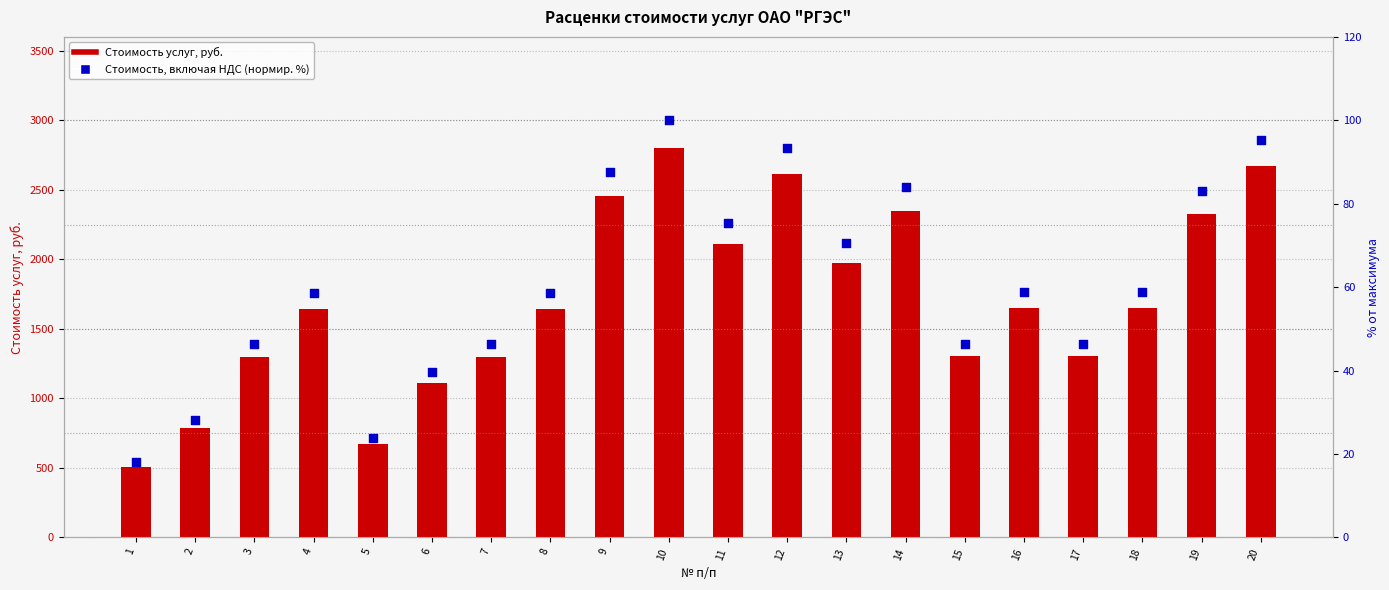

What are all the series names shown in the legend?

Стоимость услуг, руб., Стоимость, включая НДС (нормир. %)